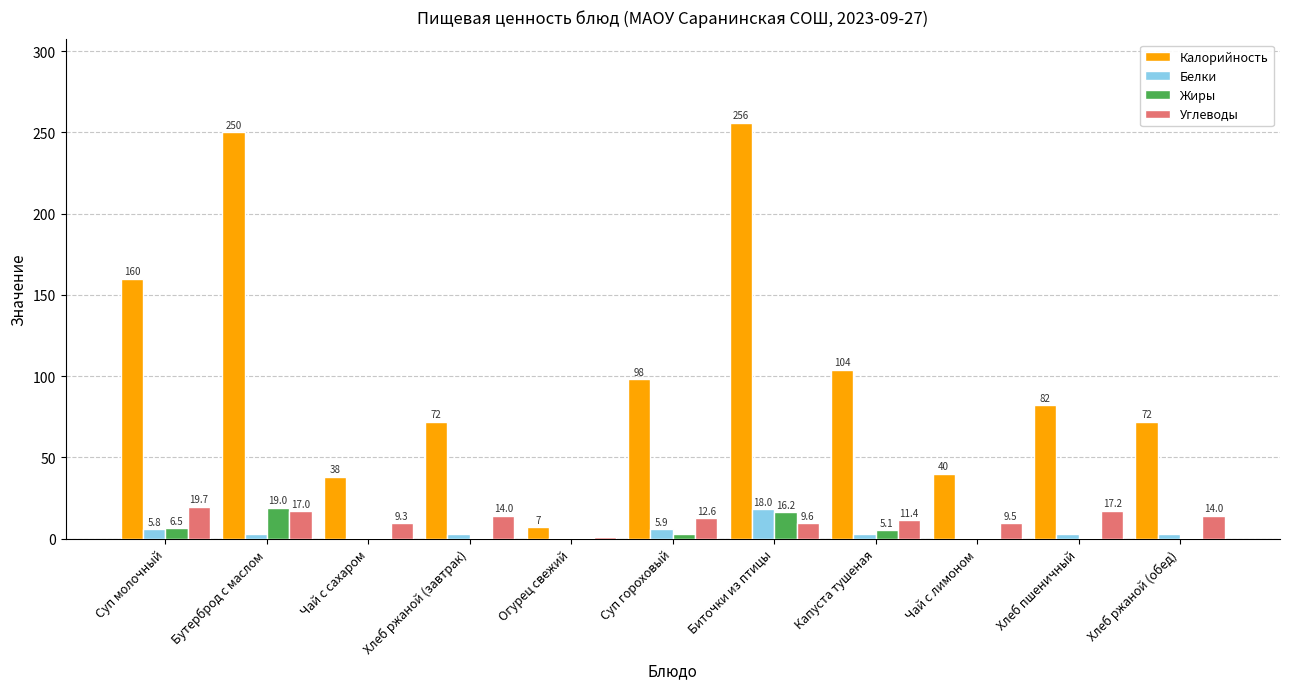

Is the value of Белки at Огурец свежий greater than the value of Калорийность at Чай с лимоном?

No